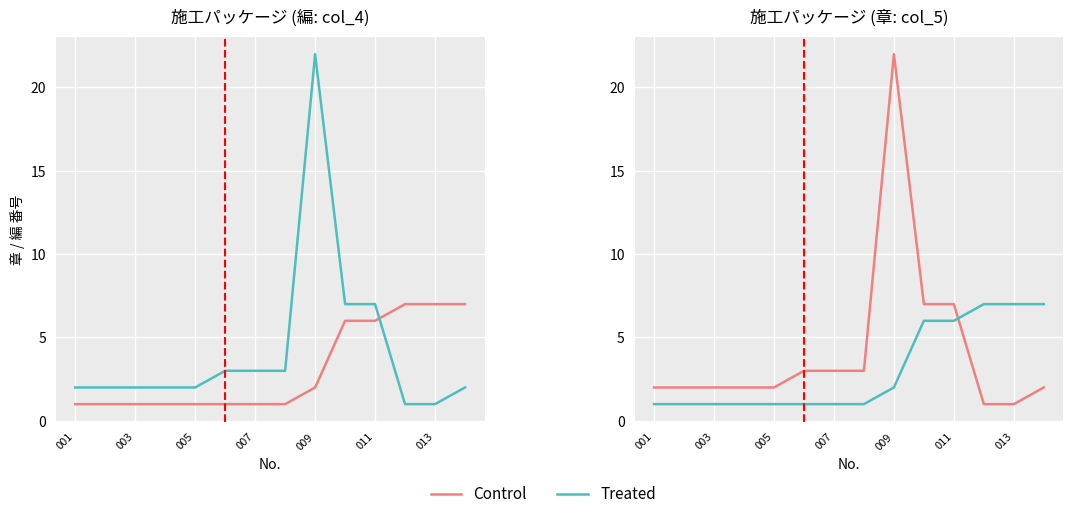

What is the minimum value shown in the chart?

1